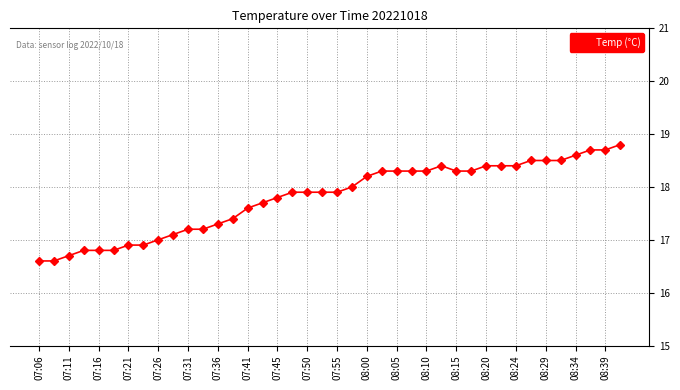

What is the difference between the maximum and minimum values?

2.2